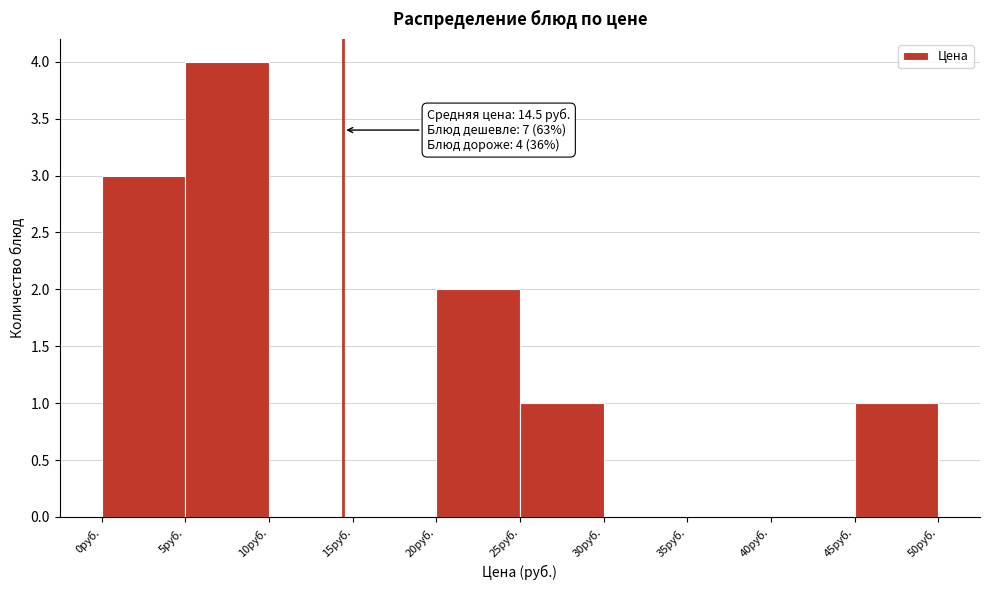

Over which range of the x-axis is the bar tallest?

5 to 10